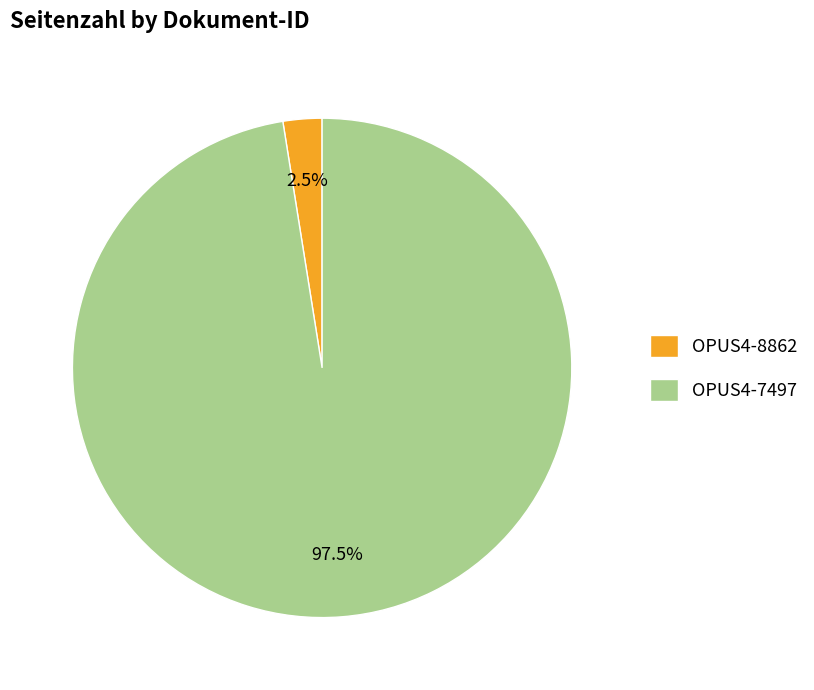

Is the sum of OPUS4-7497 and OPUS4-8862 greater than half?

Yes